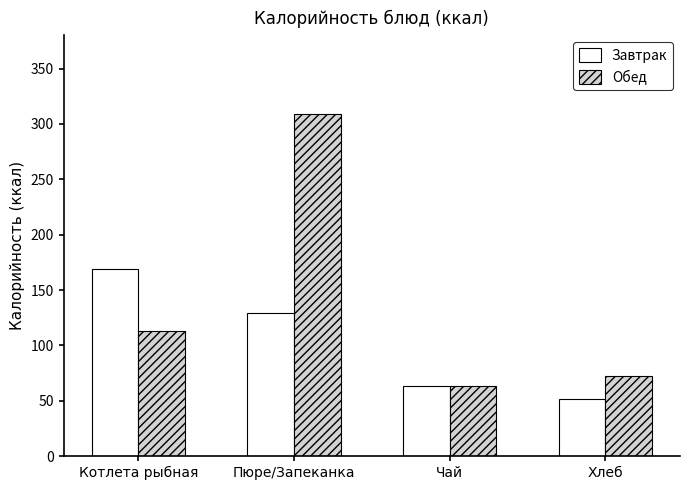

Is it true that Завтрак equals 26.7 at Хлеб?

False